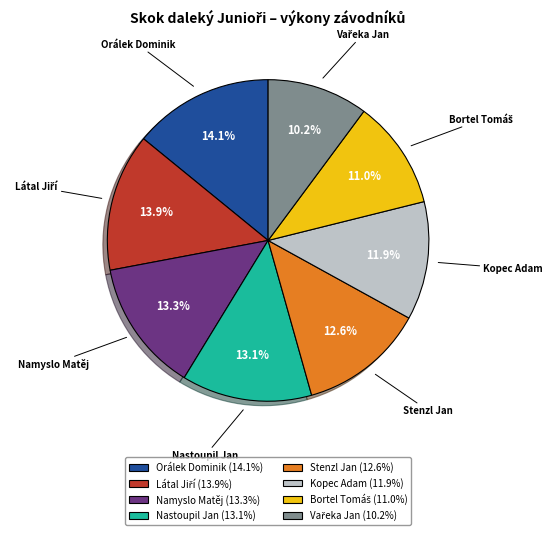

How many slices are in this pie chart?

8